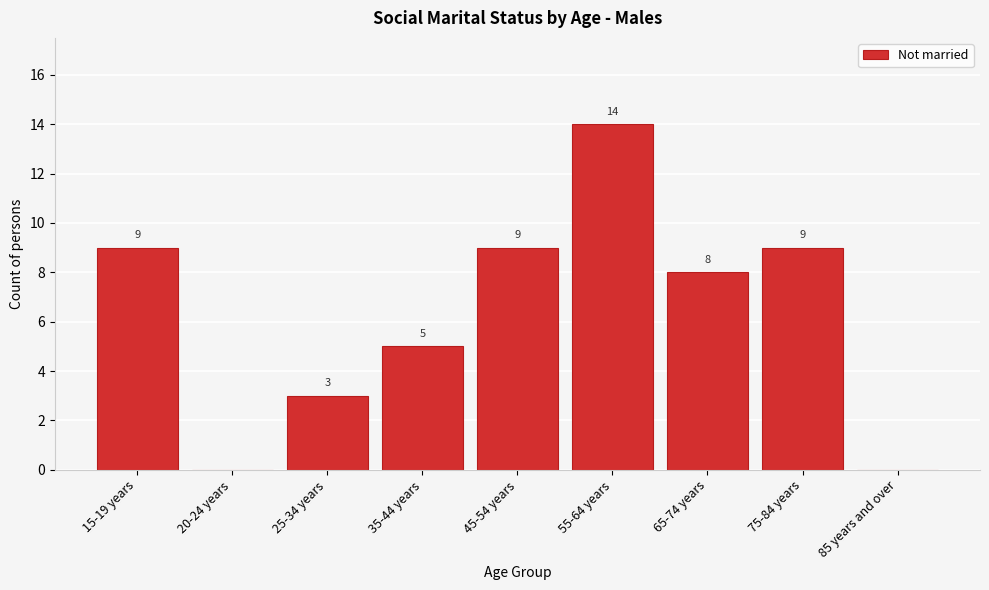

Reading right to left, list all the values displayed in this chart.

85 years and over=0	75-84 years=9	65-74 years=8	55-64 years=14	45-54 years=9	35-44 years=5	25-34 years=3	20-24 years=0	15-19 years=9